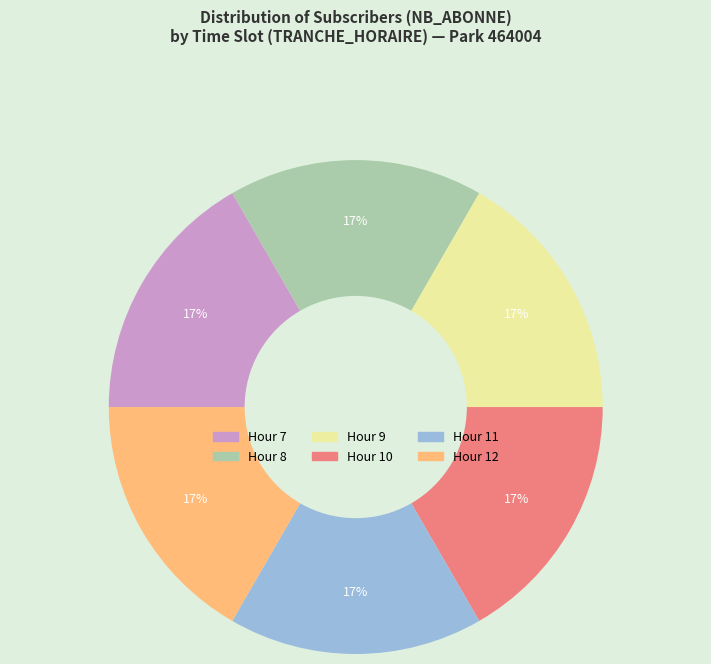

To the nearest percent, what is the average slice percentage?

17%